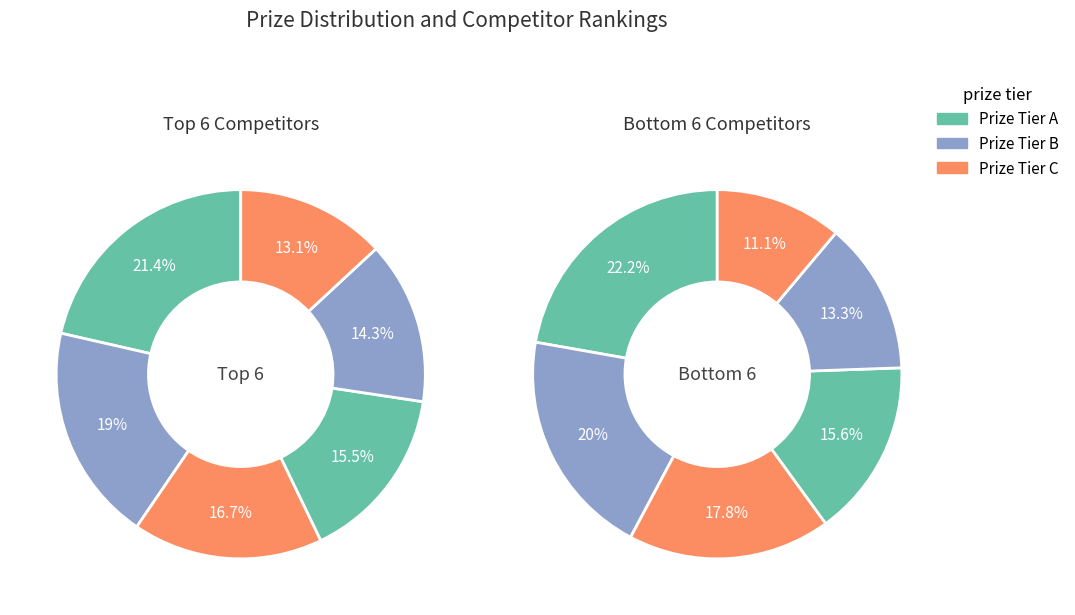

True or false: Herfurt Andrzej accounts for 11% of the total.

False